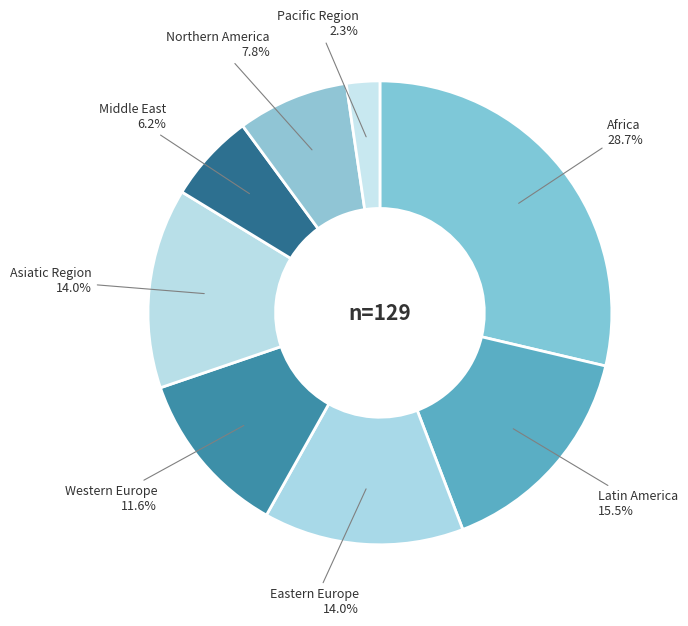

Combined, do Western Europe and Latin America account for over 50%?

No